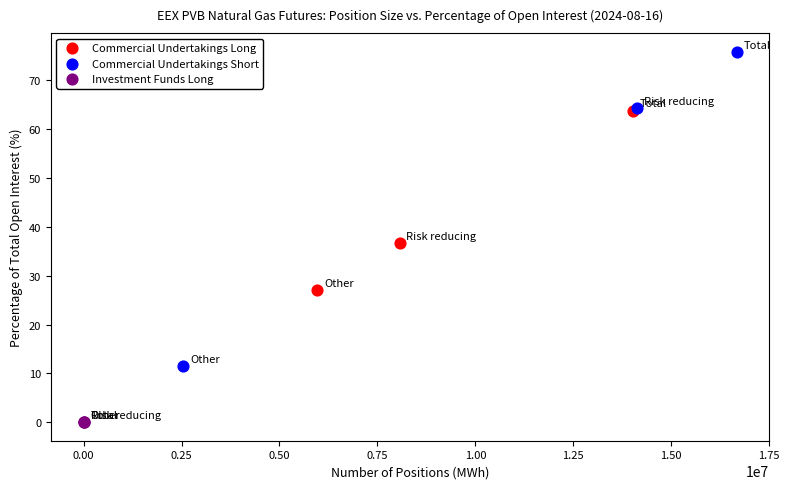

Which series contains the highest Y value?

Commercial Undertakings Short